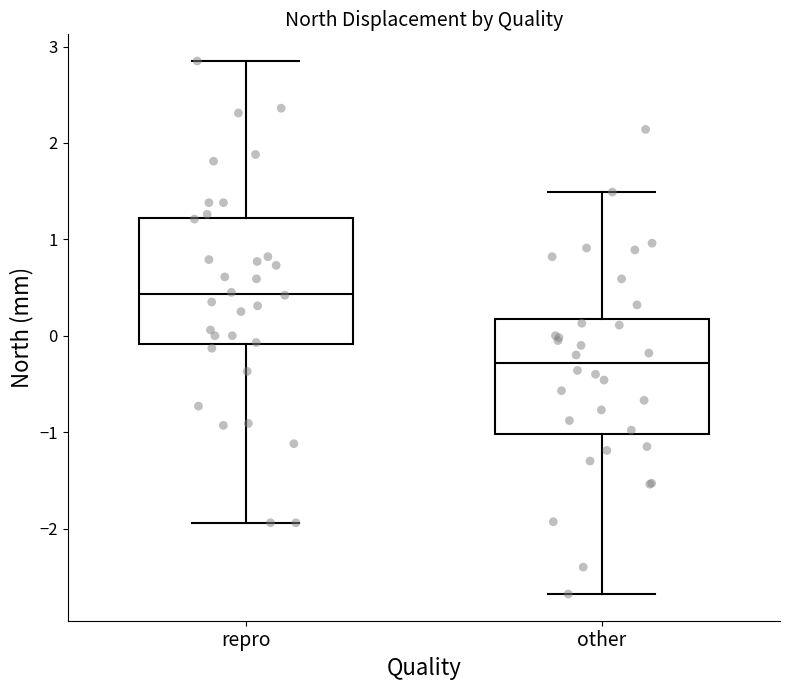

Reading left to right, read every box against the y-axis: the position of its median line, the range the box covers, and the ends of its whiskers. The values are not printed on the chart, so give them approximately, as read against the axis.

repro: median 0.4, box -0.1 to 1.2, whiskers -1.9 to 2.9
other: median -0.3, box -1.0 to 0.2, whiskers -2.7 to 1.5